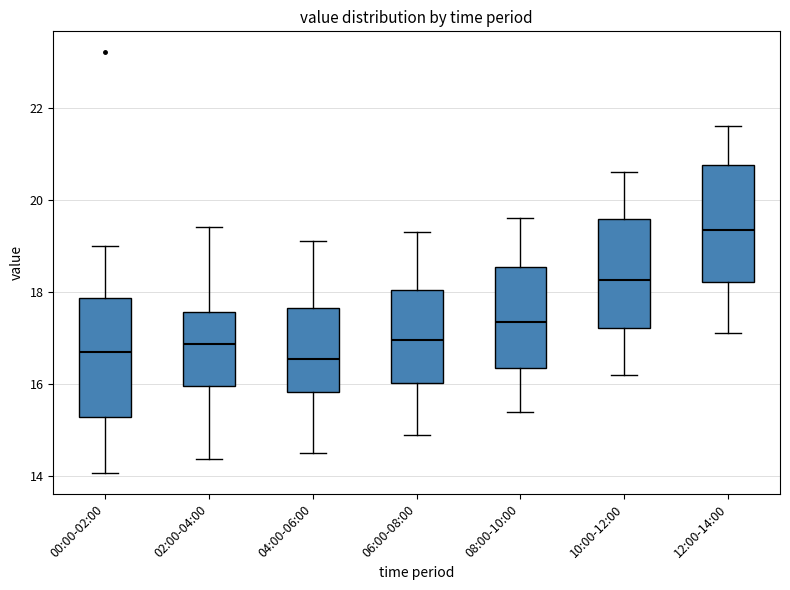

Reading left to right, read every box against the y-axis: the position of its median line, the range the box covers, and the ends of its whiskers. The values are not printed on the chart, so give them approximately, as read against the axis.

00:00-02:00: median 16.8, box 15.2 to 17.8, whiskers 14.0 to 19.0
02:00-04:00: median 16.8, box 16.0 to 17.6, whiskers 14.4 to 19.4
04:00-06:00: median 16.6, box 15.8 to 17.6, whiskers 14.6 to 19.2
06:00-08:00: median 17.0, box 16.0 to 18.0, whiskers 15.0 to 19.4
08:00-10:00: median 17.4, box 16.4 to 18.6, whiskers 15.4 to 19.6
10:00-12:00: median 18.2, box 17.2 to 19.6, whiskers 16.2 to 20.6
12:00-14:00: median 19.4, box 18.2 to 20.8, whiskers 17.2 to 21.6